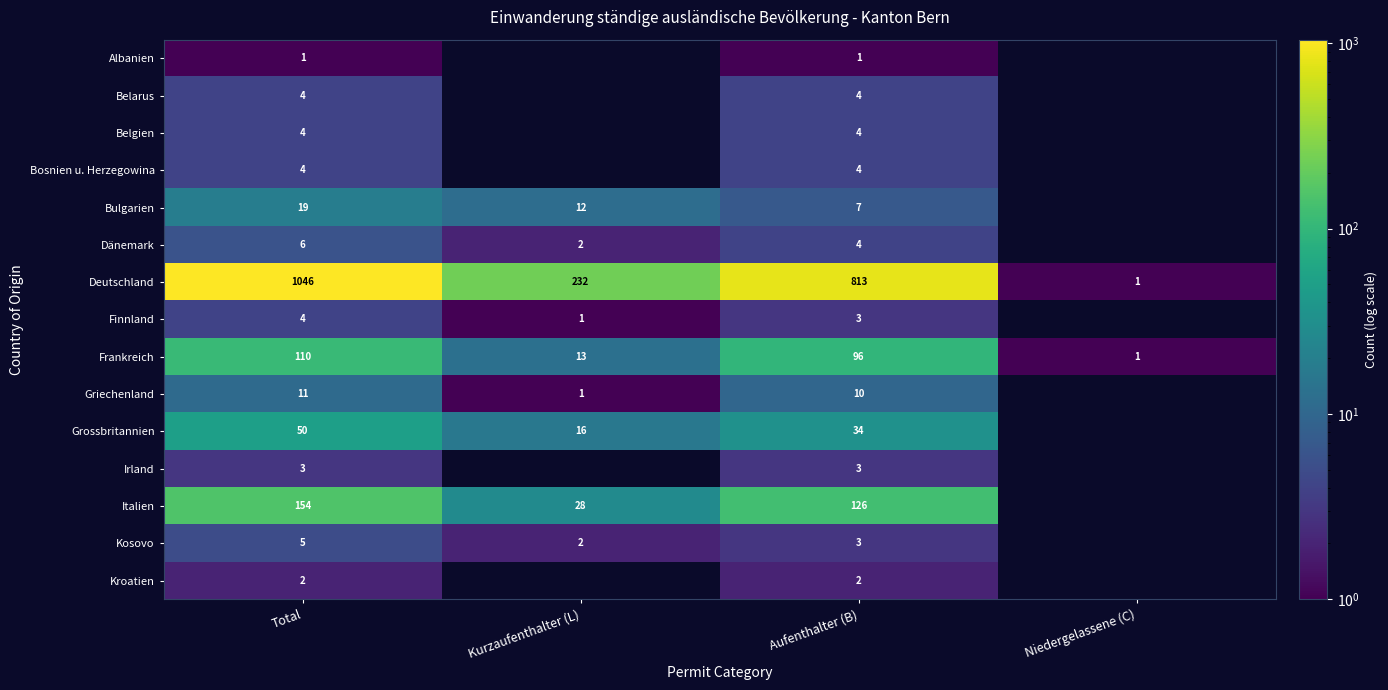

What is the difference between the maximum and minimum values in the Deutschland series?

1045